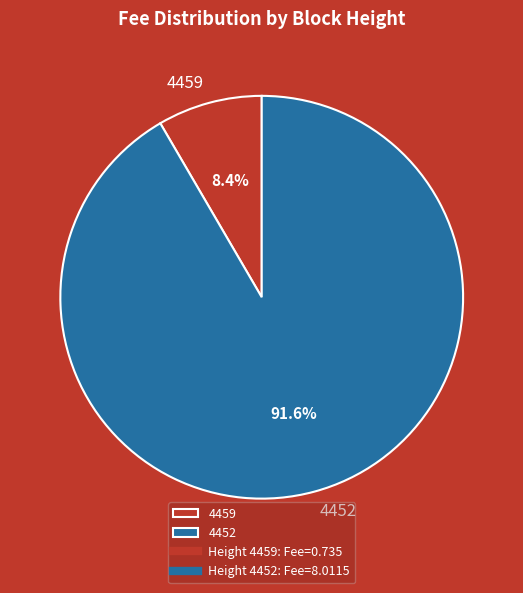

What percentage is the 4459 slice, to the nearest percent?

8%